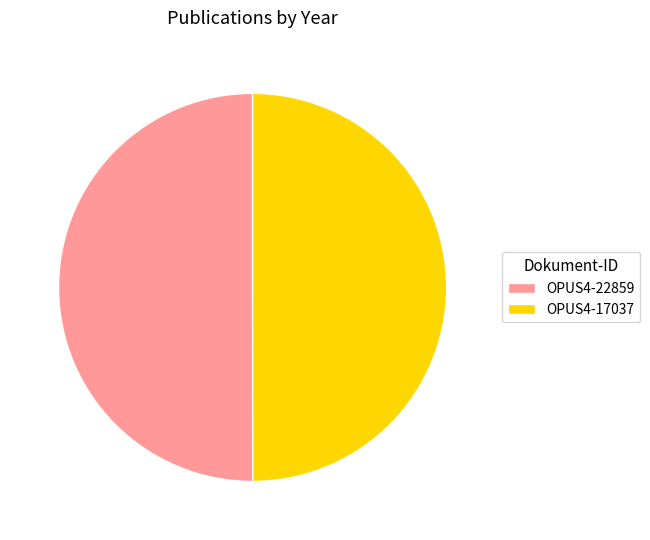

Approximately how many times larger is the value at OPUS4-22859 compared to OPUS4-17037?

1.0